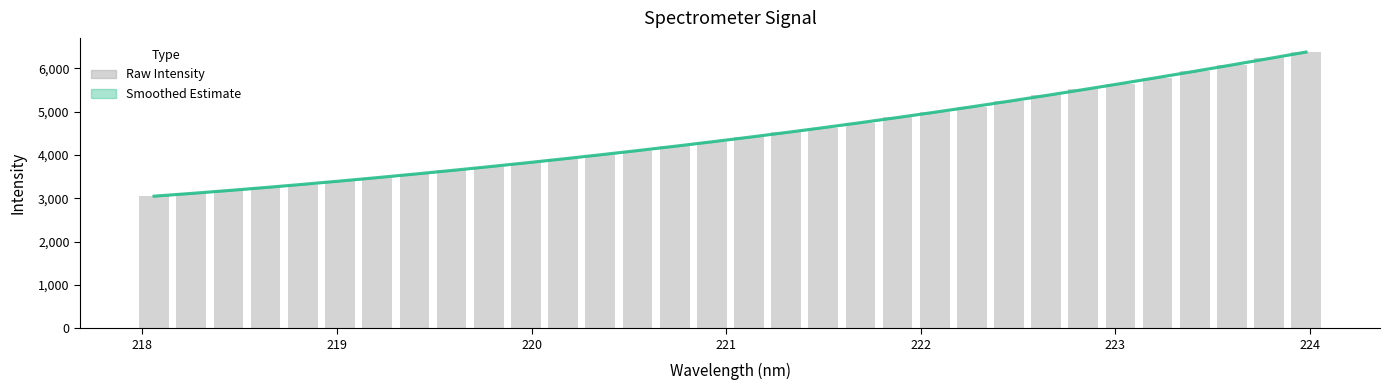

Which series has the largest total across all categories?

Raw Intensity